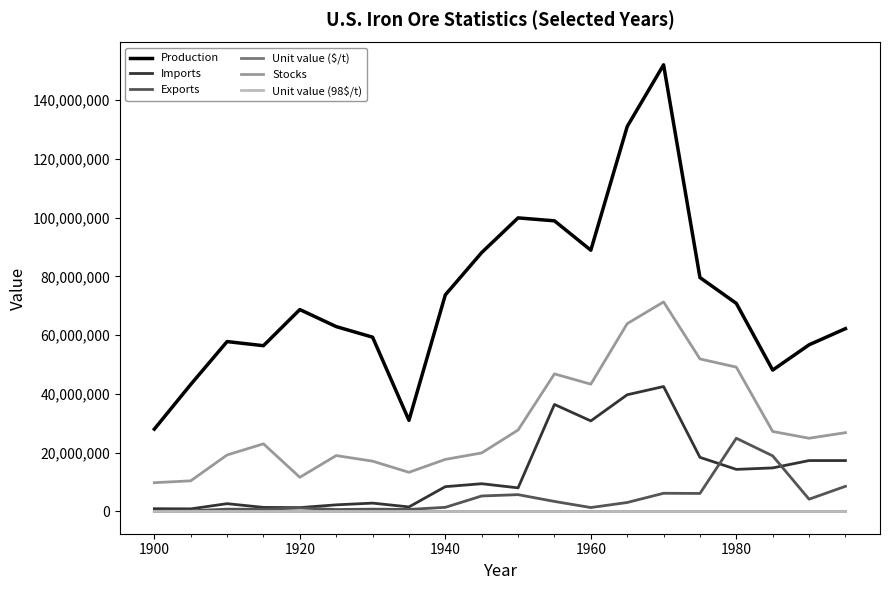

What is the sum of all Imports values?

270971000.0